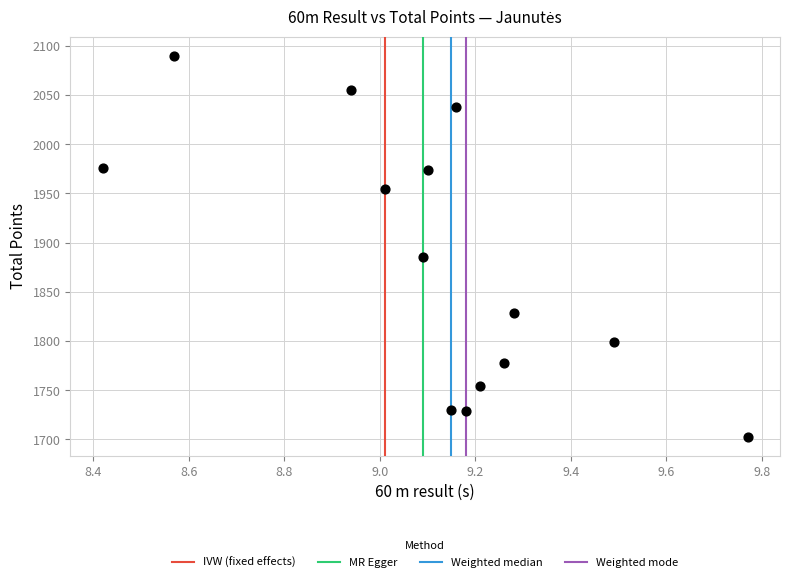

What is the range of Y values (max minus min)?

387